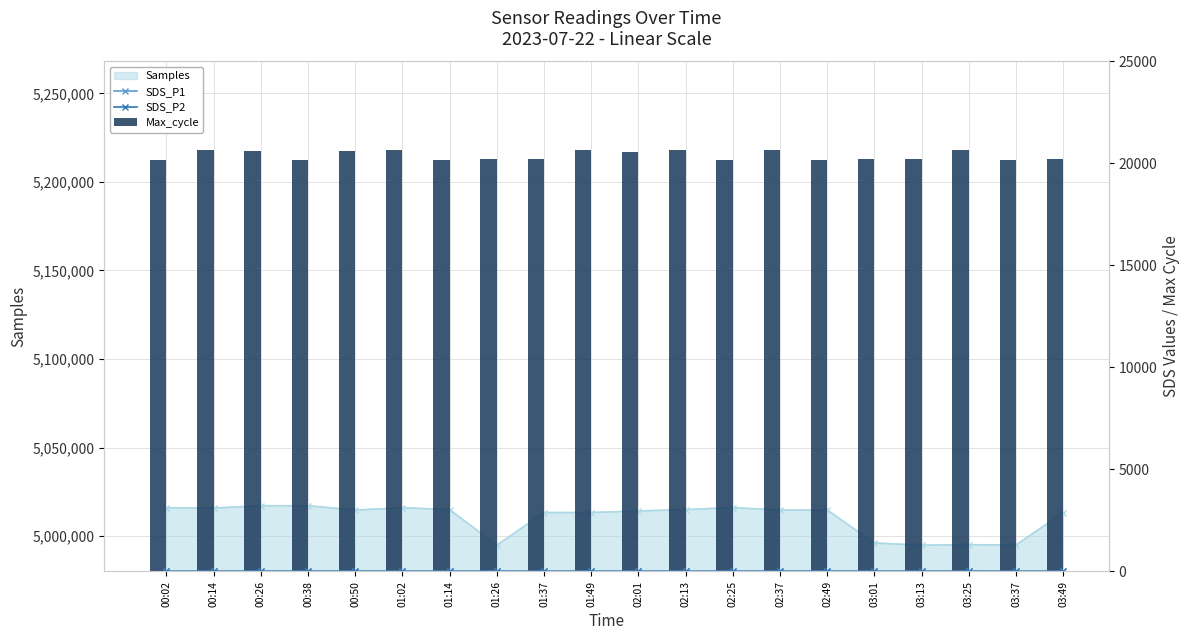

How many values in the SDS_P2 series exceed 6?

15